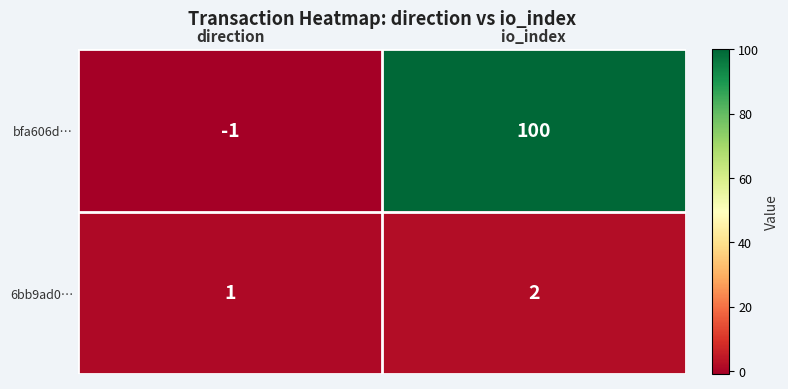

Between direction and io_index, which series saw the biggest shift?

bfa606d…